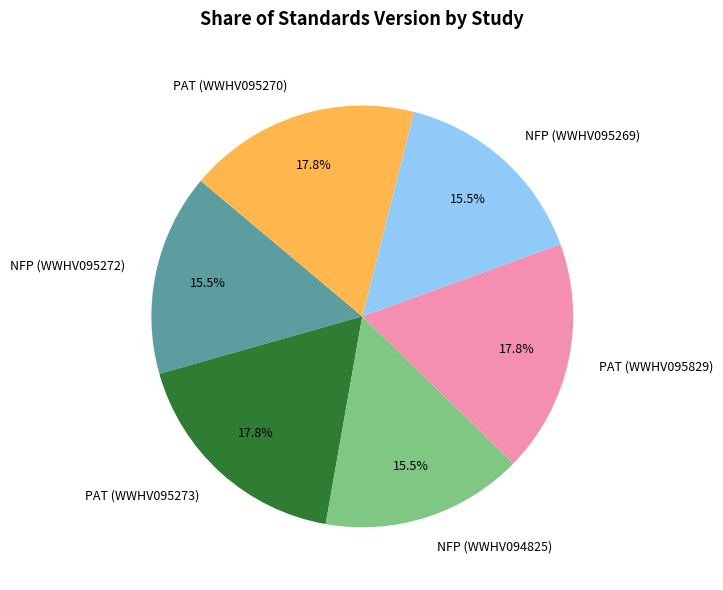

Do NFP (WWHV094825) and PAT (WWHV095273) together represent more than half of the pie?

No